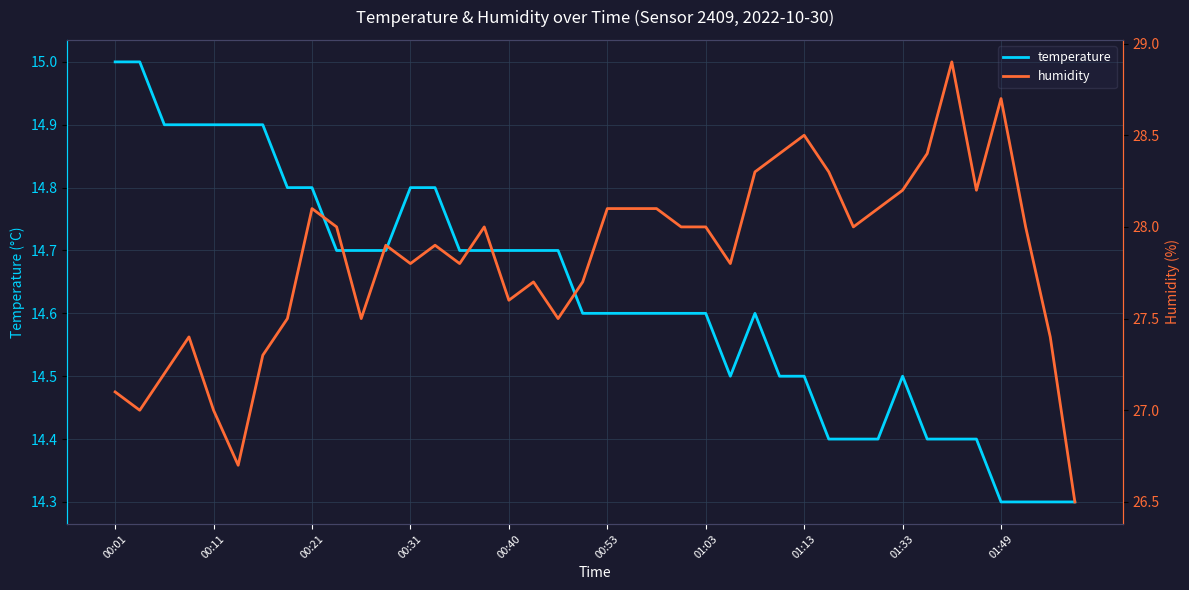

Reading right to left, list all the values displayed in this chart.

temperature: 14.3	14.3	14.3	14.3	14.4	14.4	14.4	14.5	14.4	14.4	14.4	14.5	14.5	14.6	14.5	14.6	14.6	14.6	14.6	14.6	14.6	14.7	14.7	14.7	14.7	14.7	14.8	14.8	14.7	14.7	14.7	14.8	14.8	14.9	14.9	14.9	14.9	14.9	15.0	15.0
humidity: 26.5	27.4	28.0	28.7	28.2	28.9	28.4	28.2	28.1	28.0	28.3	28.5	28.4	28.3	27.8	28.0	28.0	28.1	28.1	28.1	27.7	27.5	27.7	27.6	28.0	27.8	27.9	27.8	27.9	27.5	28.0	28.1	27.5	27.3	26.7	27.0	27.4	27.2	27.0	27.1